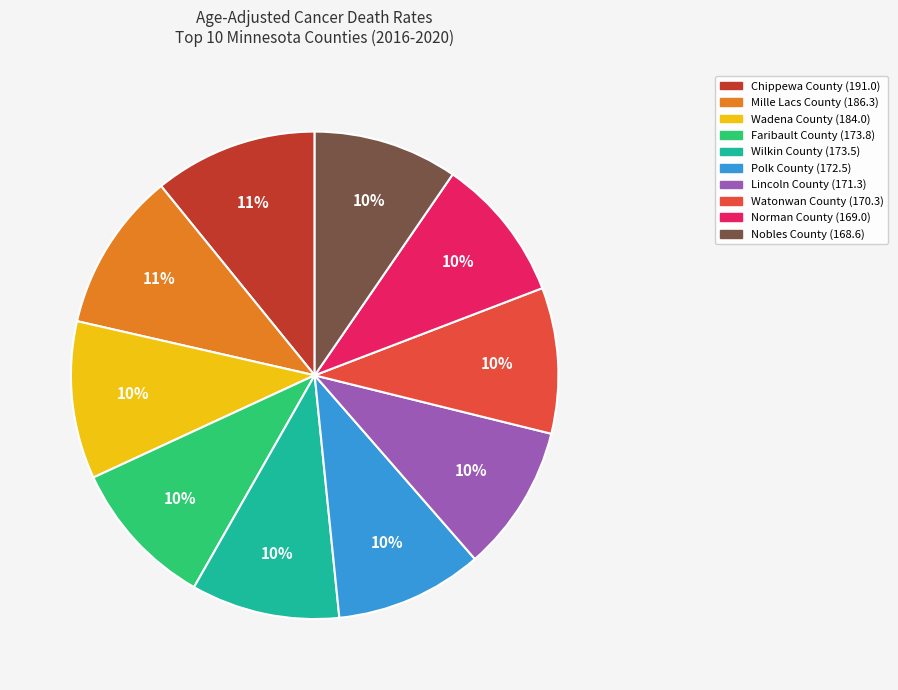

To the nearest percent, what is the average slice percentage?

10%